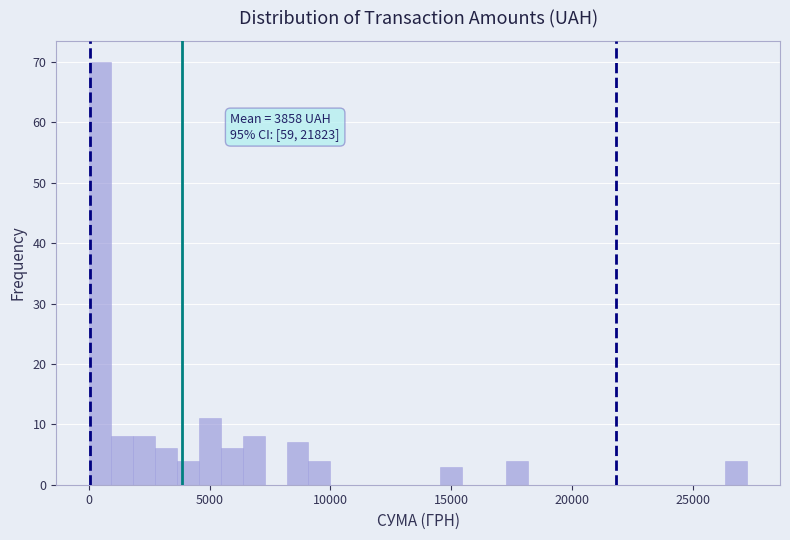

Read against the x-axis, roughly where is the centre of the tallest bar?

500